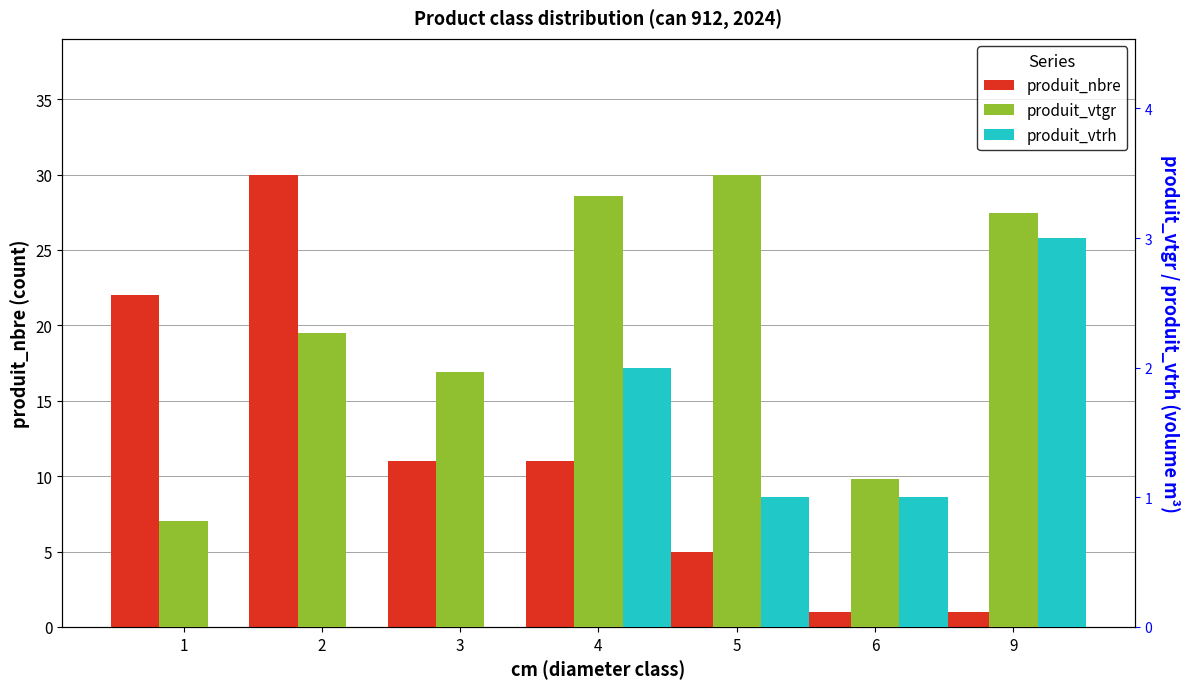

Does the chart contain stacked bars?

No